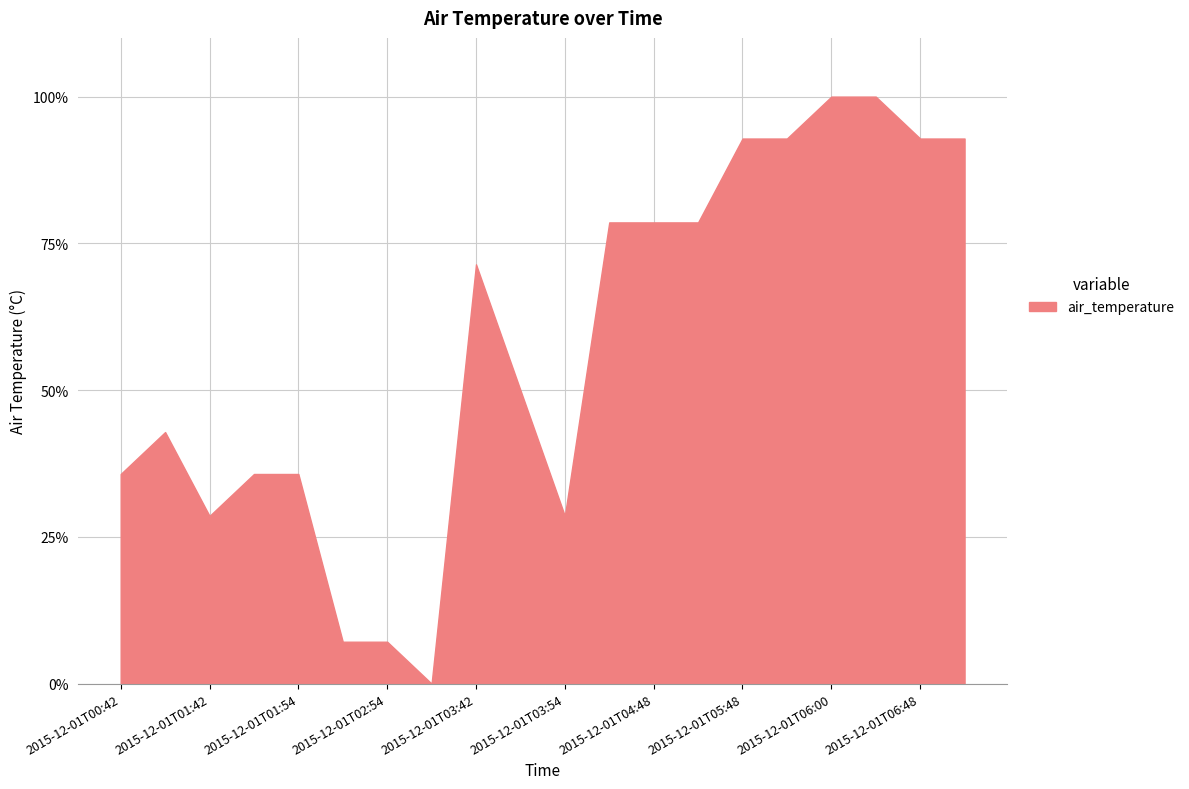

What is the difference between the second highest and minimum values?

100.0